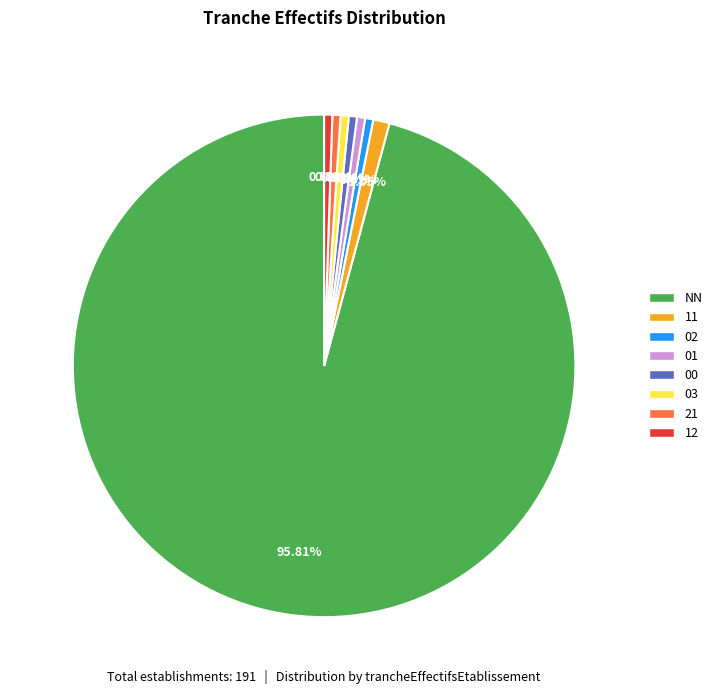

Which has a higher value, 11 or 00?

11